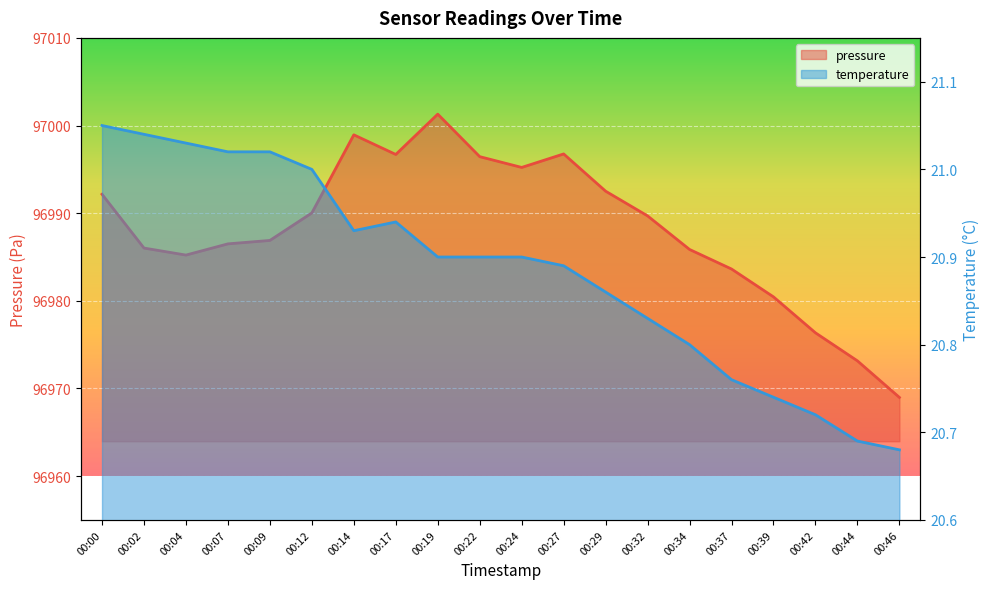

At which label is temperature closest to 20?

00:46